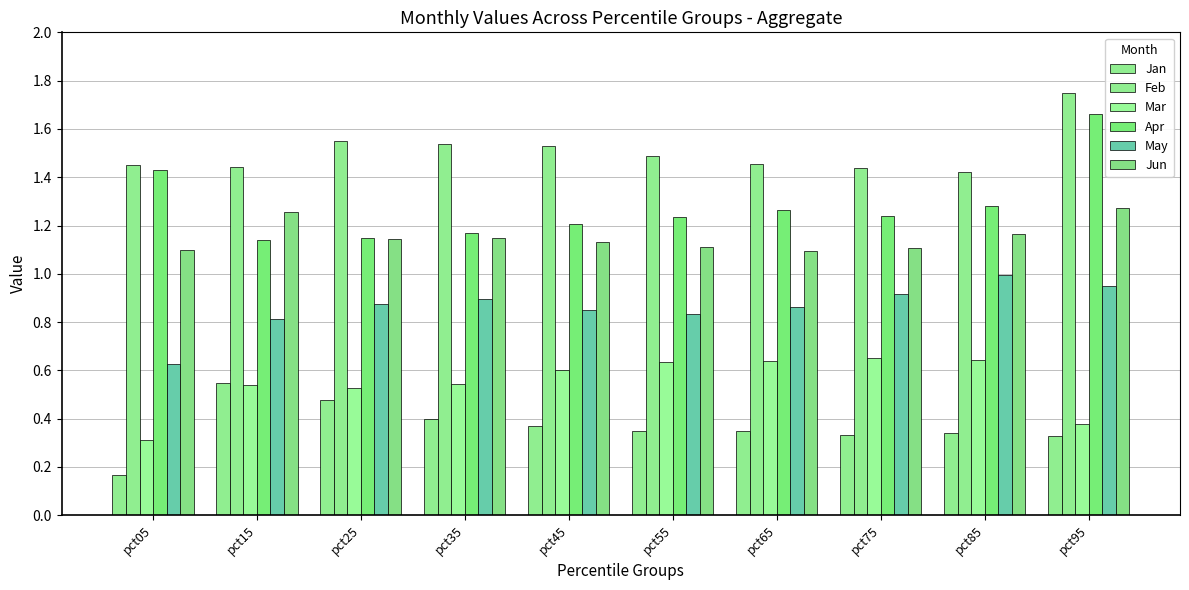

What is the value of the Feb bar at the 3rd from the left?

1.5